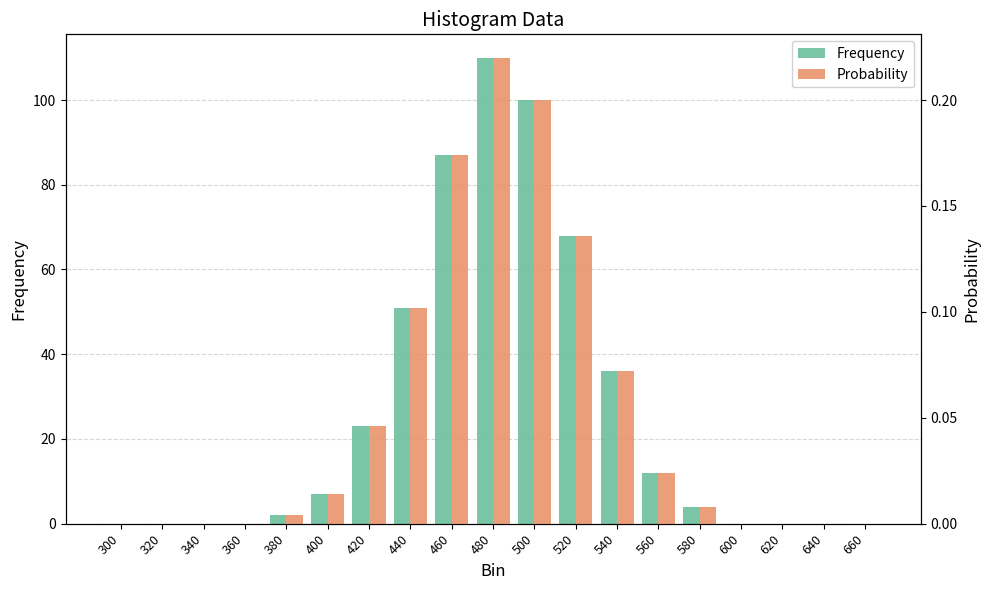

How many values in Probability are above zero?

11